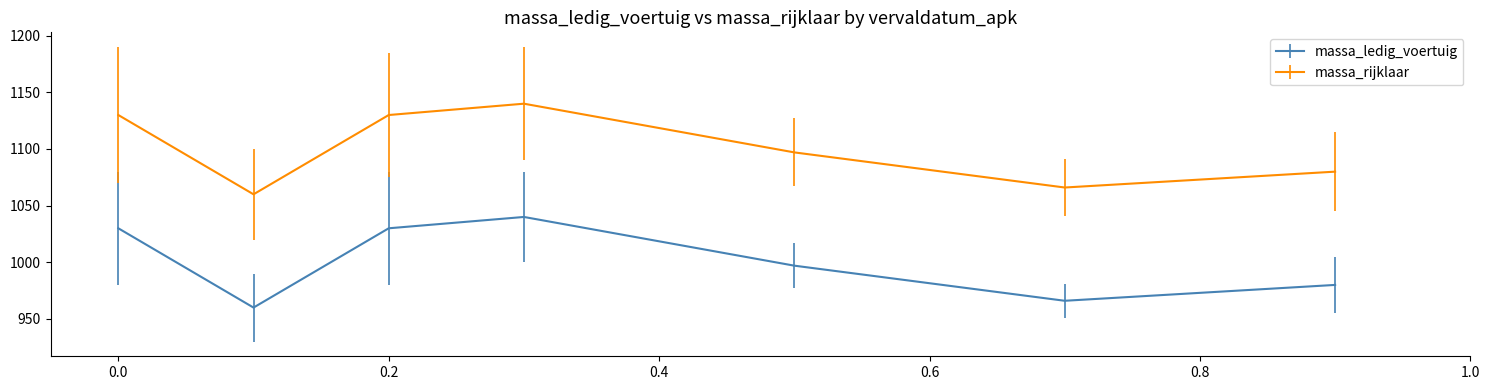

What is the average value of the massa_rijklaar series?

1100